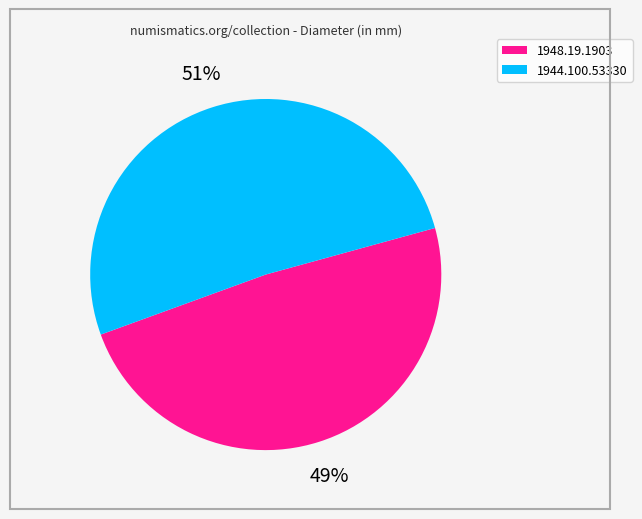

Is there any slice that represents more than half of the pie?

Yes